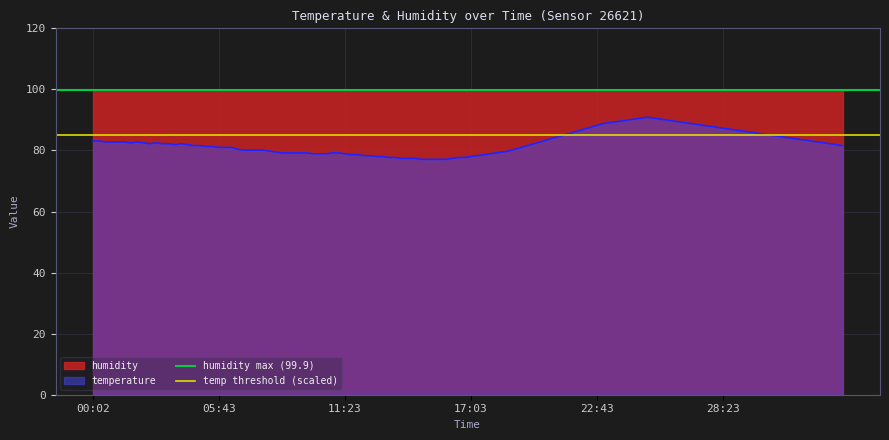

Which series has the largest total across all categories?

humidity max (99.9)